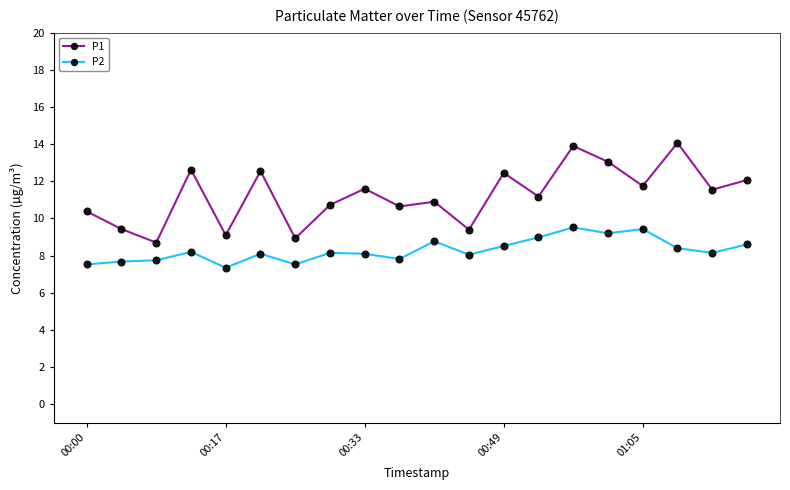

Which series has the widest spread of values?

P1